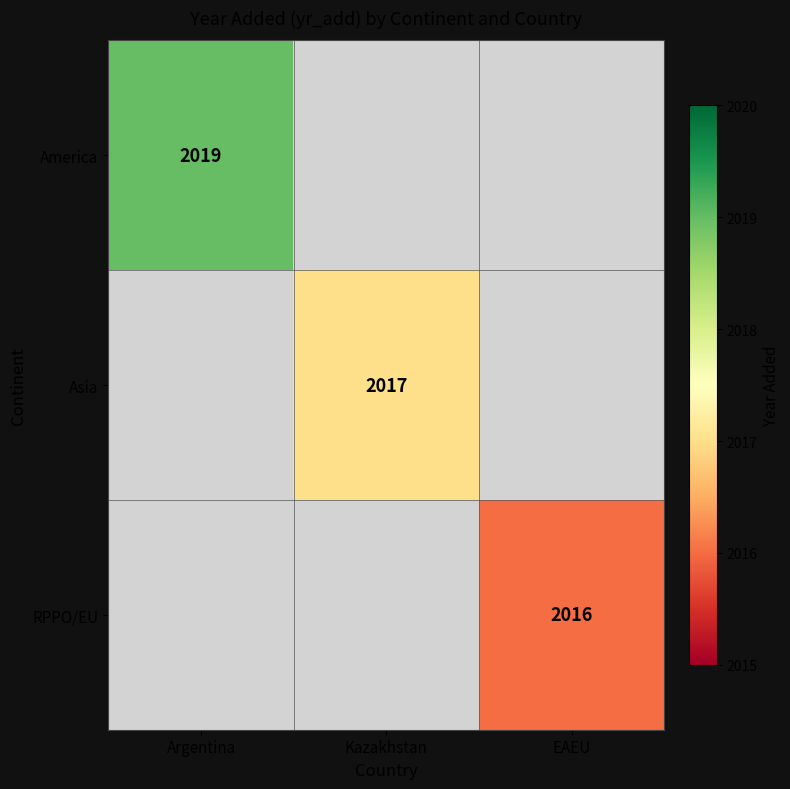

How many series are shown in this chart?

3